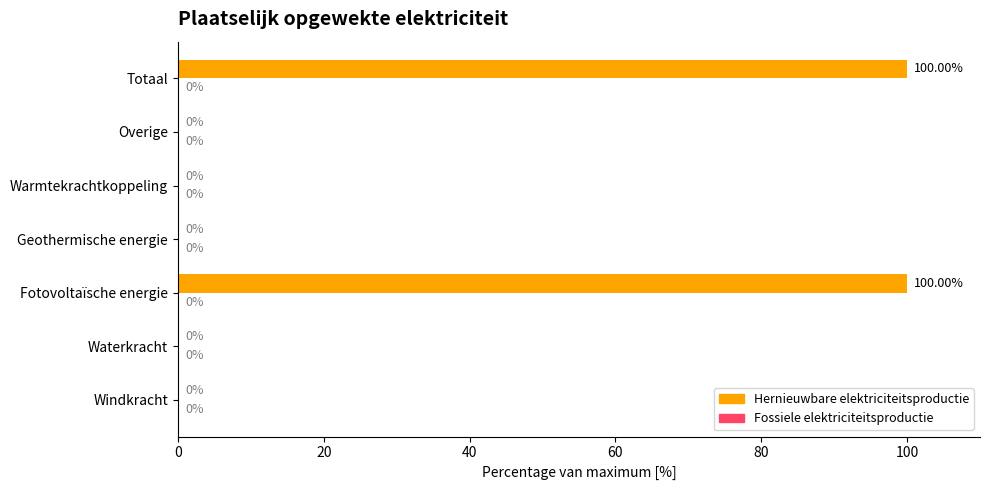

Does the chart contain stacked bars?

No